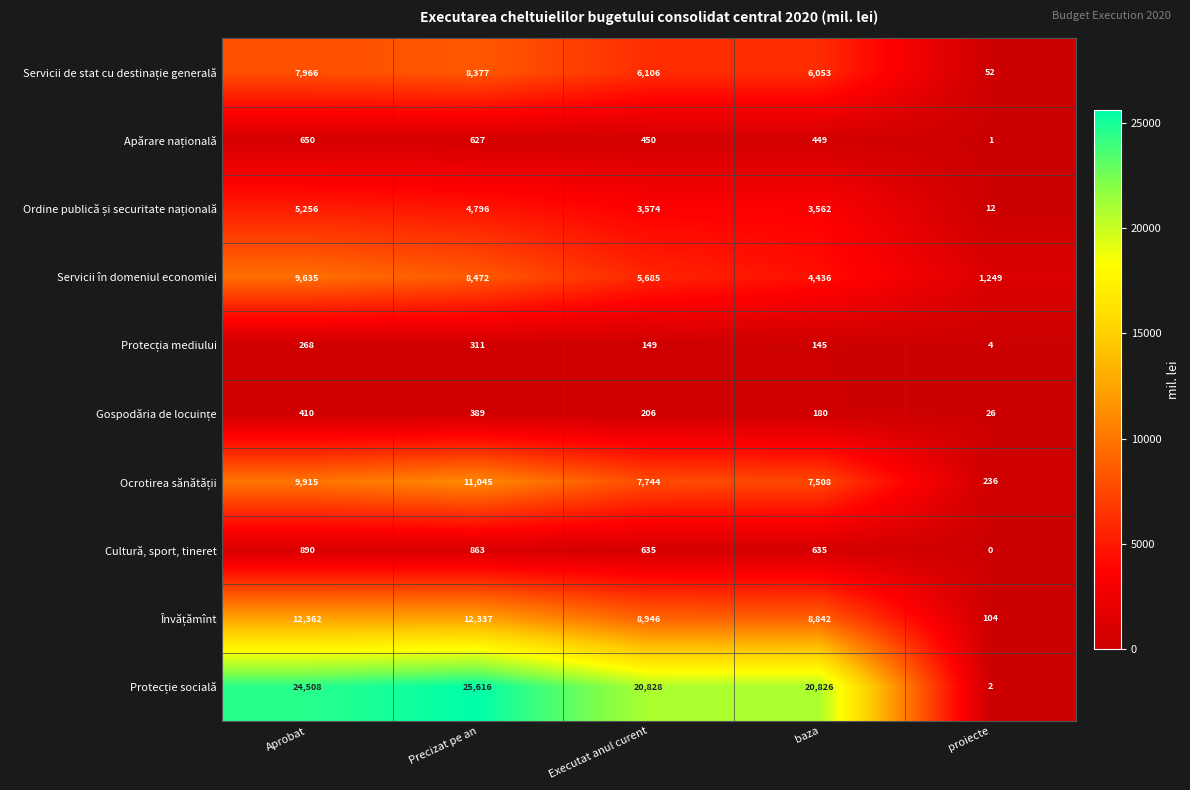

Count the number of data series in this chart.

10